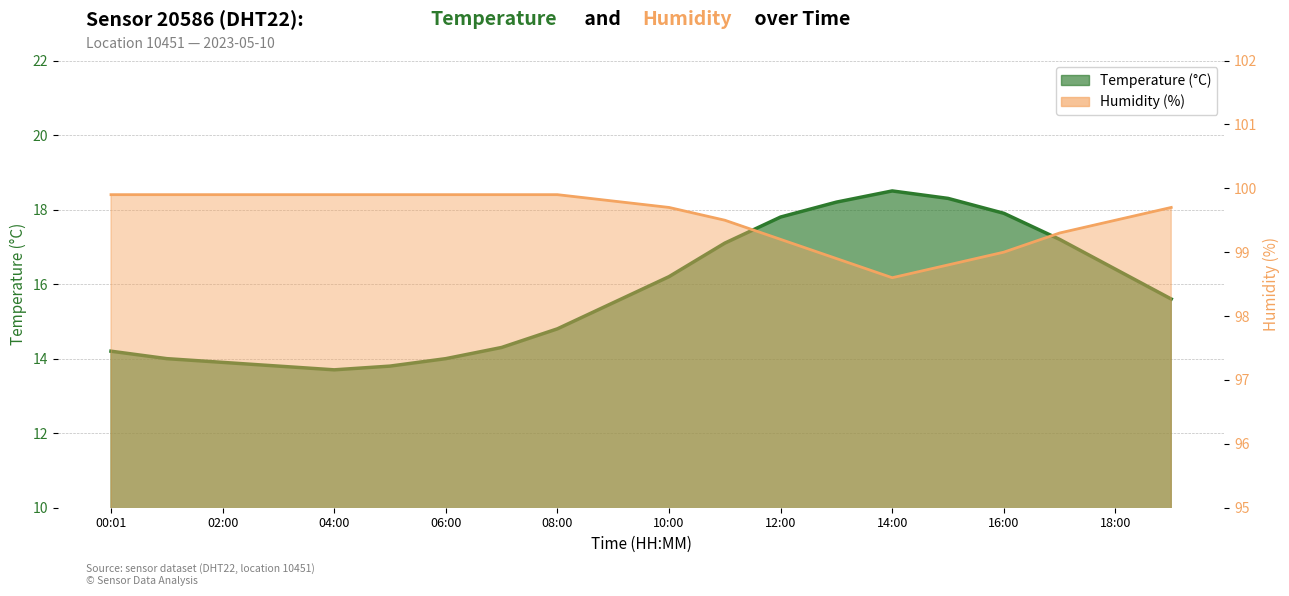

Reading left to right, what are all the values shown in this chart?

temperature: 00:01=14.2	01:00=14.0	02:00=13.9	03:00=13.8	04:00=13.7	05:00=13.8	06:00=14.0	07:00=14.3	08:00=14.8	09:00=15.5	10:00=16.2	11:00=17.1	12:00=17.8	13:00=18.2	14:00=18.5	15:00=18.3	16:00=17.9	17:00=17.2	18:00=16.4	19:00=15.6
humidity: 00:01=99.9	01:00=99.9	02:00=99.9	03:00=99.9	04:00=99.9	05:00=99.9	06:00=99.9	07:00=99.9	08:00=99.9	09:00=99.8	10:00=99.7	11:00=99.5	12:00=99.2	13:00=98.9	14:00=98.6	15:00=98.8	16:00=99.0	17:00=99.3	18:00=99.5	19:00=99.7